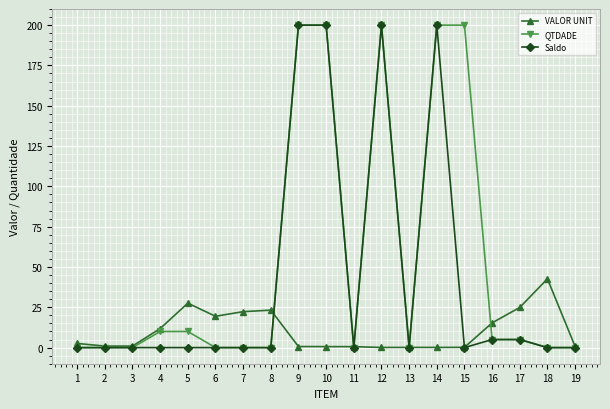

What is the average value of the Saldo series?

42.6